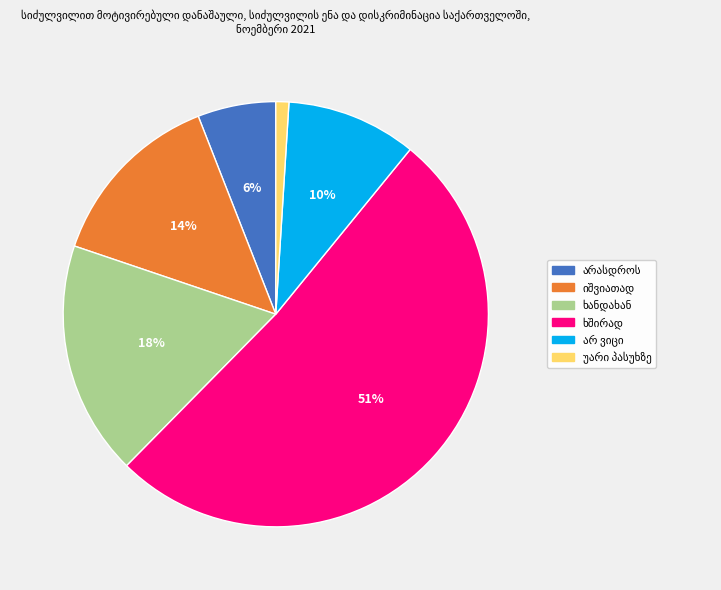

To the nearest percent, what is the difference between the largest and smallest slice percentages?

50%